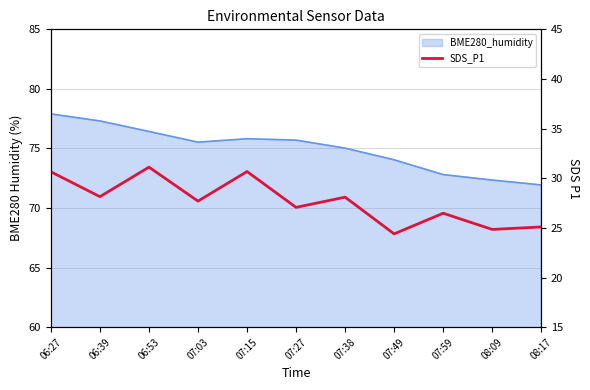

What is the label of the 1st point from the left?

06:27